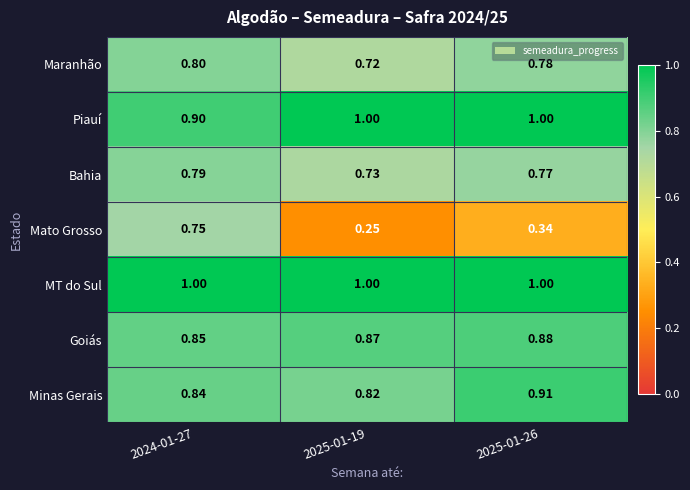

Which series changed the most between 2024-01-27 and 2025-01-26?

Mato Grosso